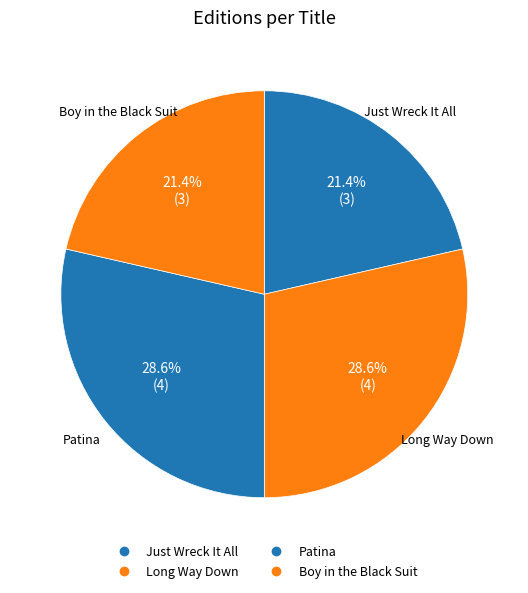

What portion of the pie excludes Long Way Down?

71.4%